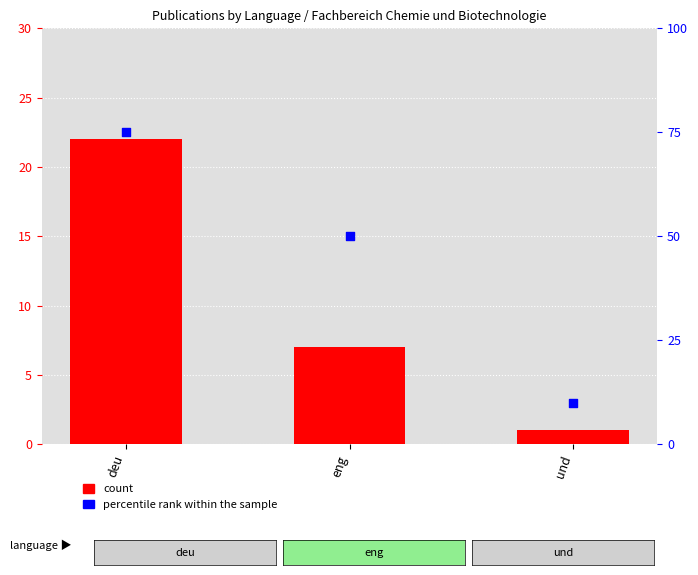

At which category is the sum across all series the highest?

deu